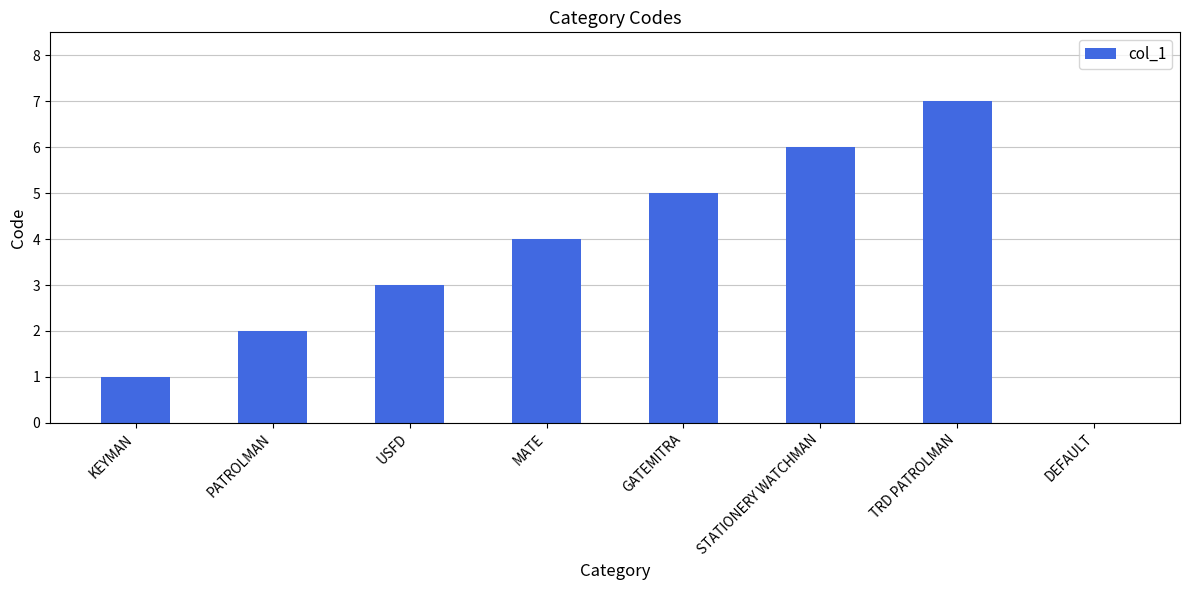

What is the sum of the values at USFD and KEYMAN?

4